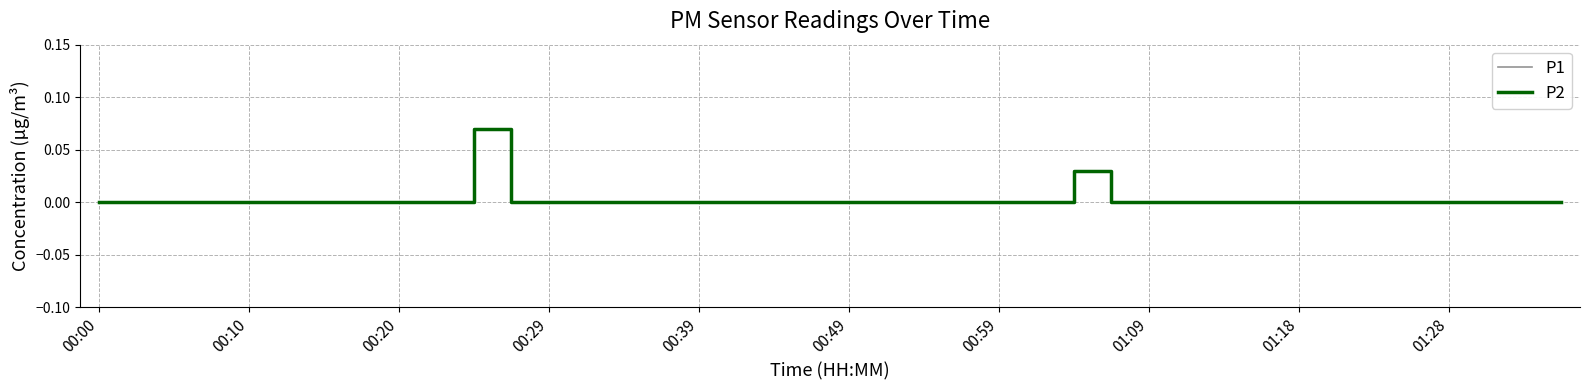

How many lines are shown in the chart?

2